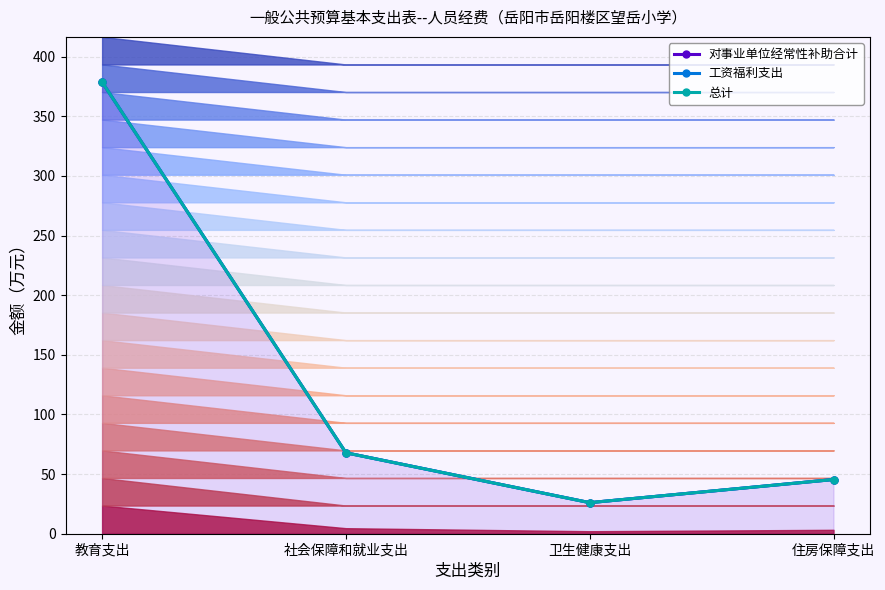

What is the label of the 3rd point from the left?

卫生健康支出